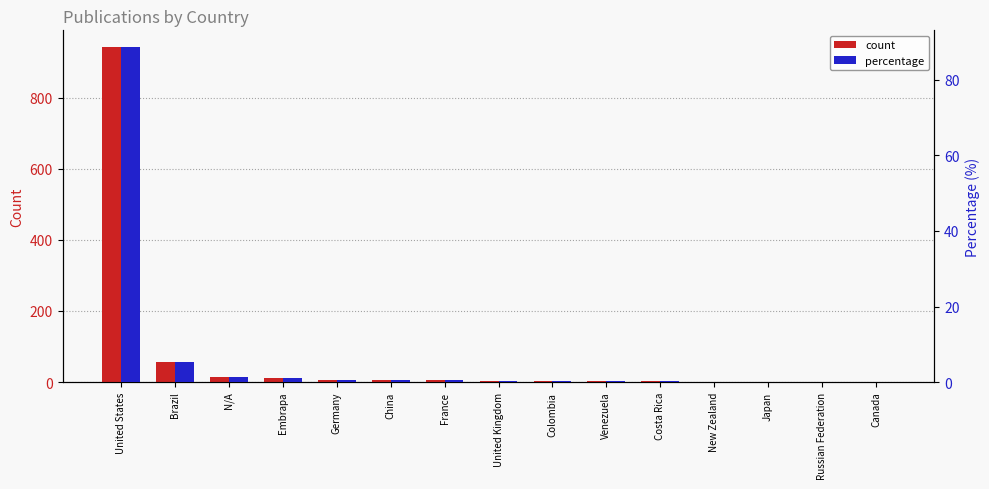

What is the value of the percentage bar at the 8th from the left?

0.4